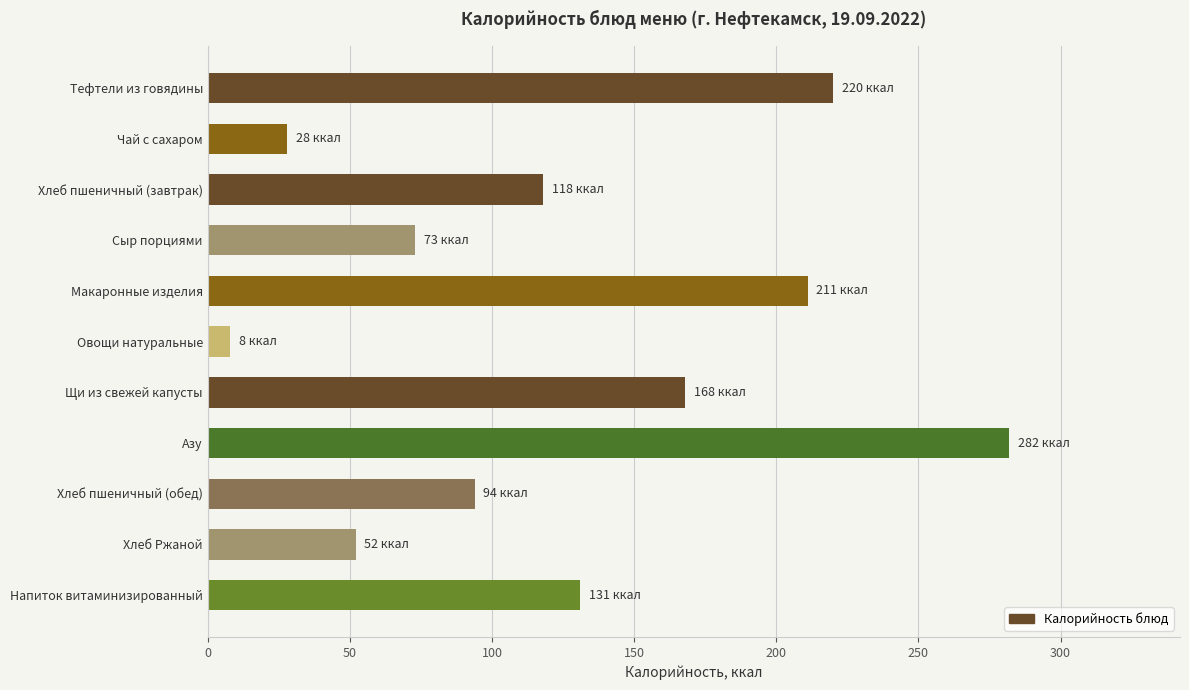

List the labels in order of value, largest first.

Азу, Тефтели из говядины, Макаронные изделия, Щи из свежей капусты, Напиток витаминизированный, Хлеб пшеничный (завтрак), Хлеб пшеничный (обед), Сыр порциями, Хлеб Ржаной, Чай с сахаром, Овощи натуральные